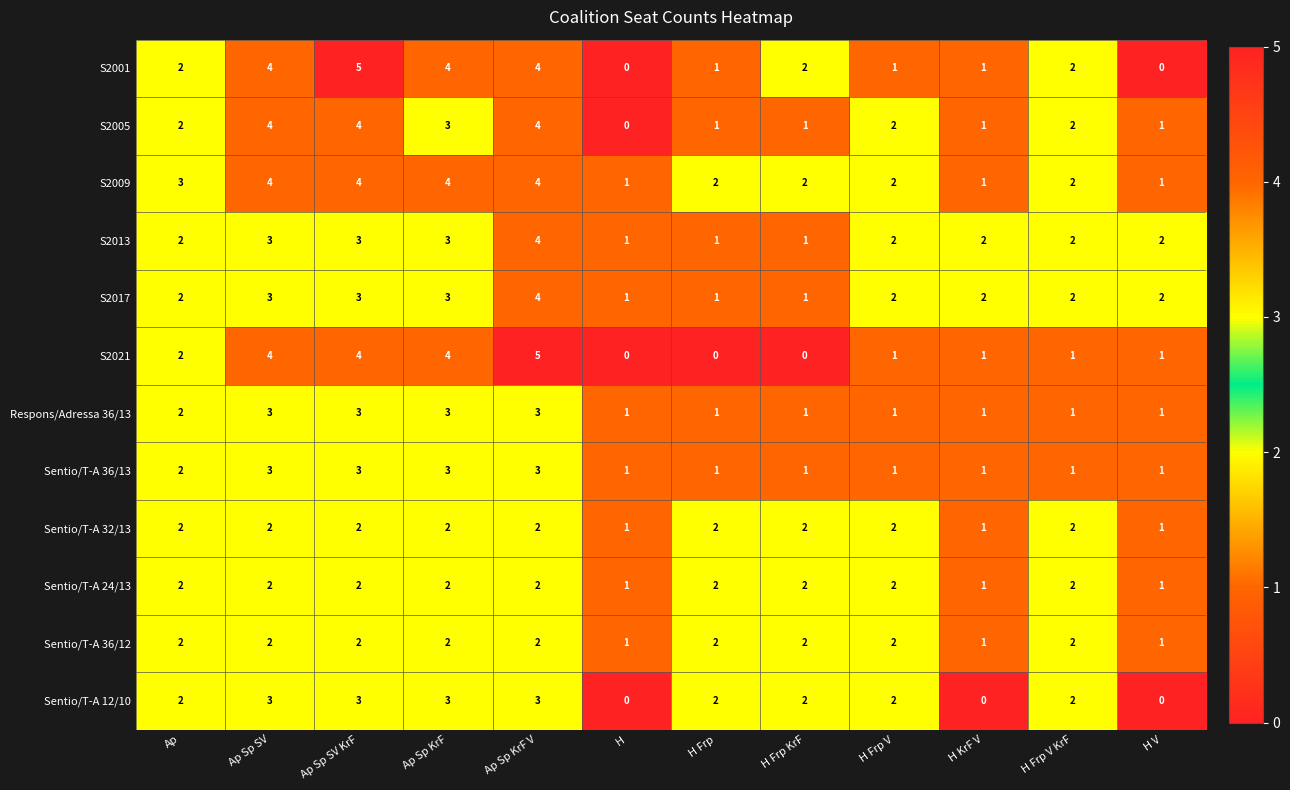

What is the total value across all series at H Frp KrF?

17